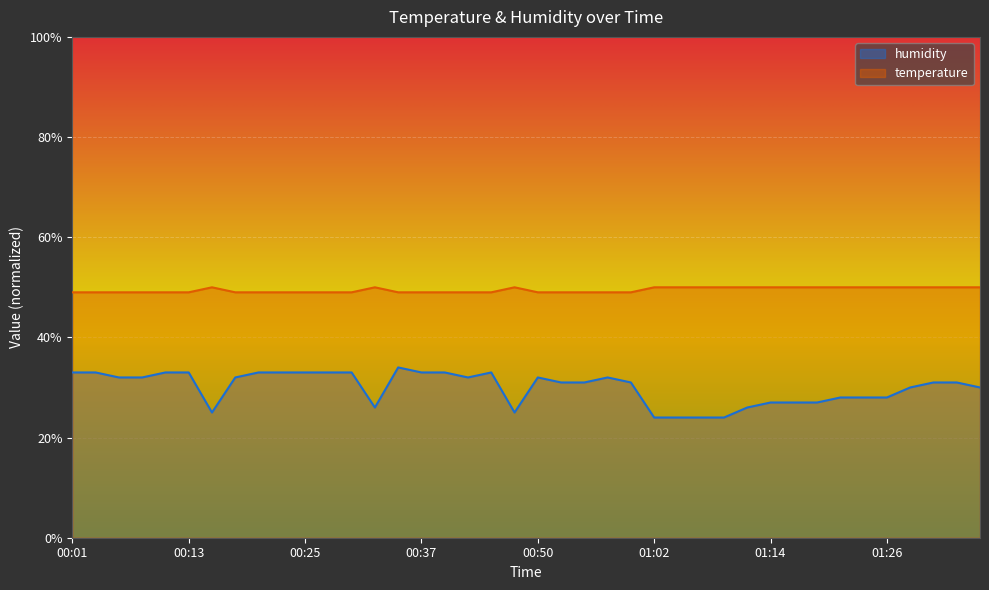

The value of humidity at 00:35 is 34.0. True or false?

True